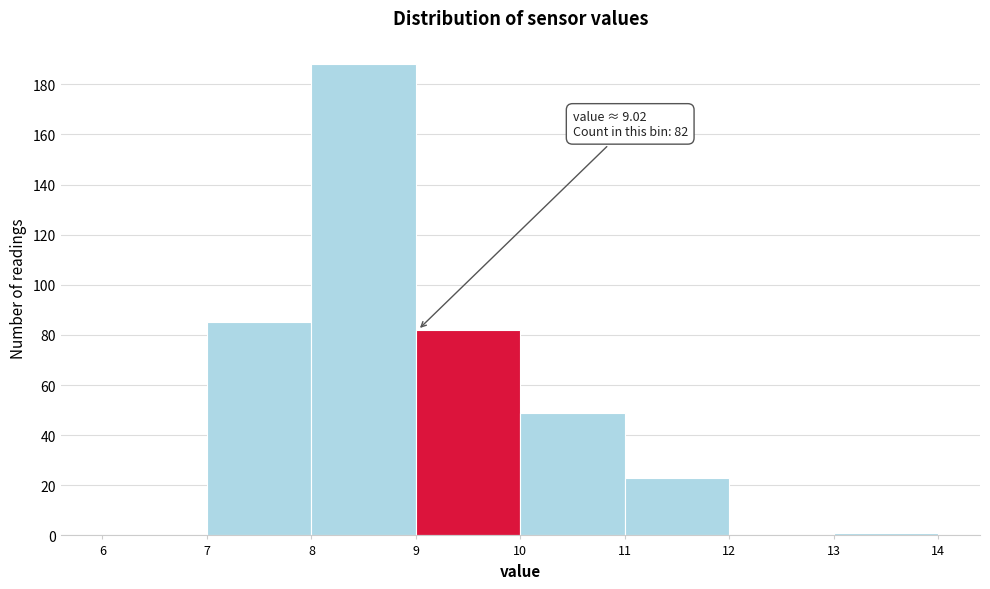

Over which range of the x-axis is the bar tallest?

8 to 9